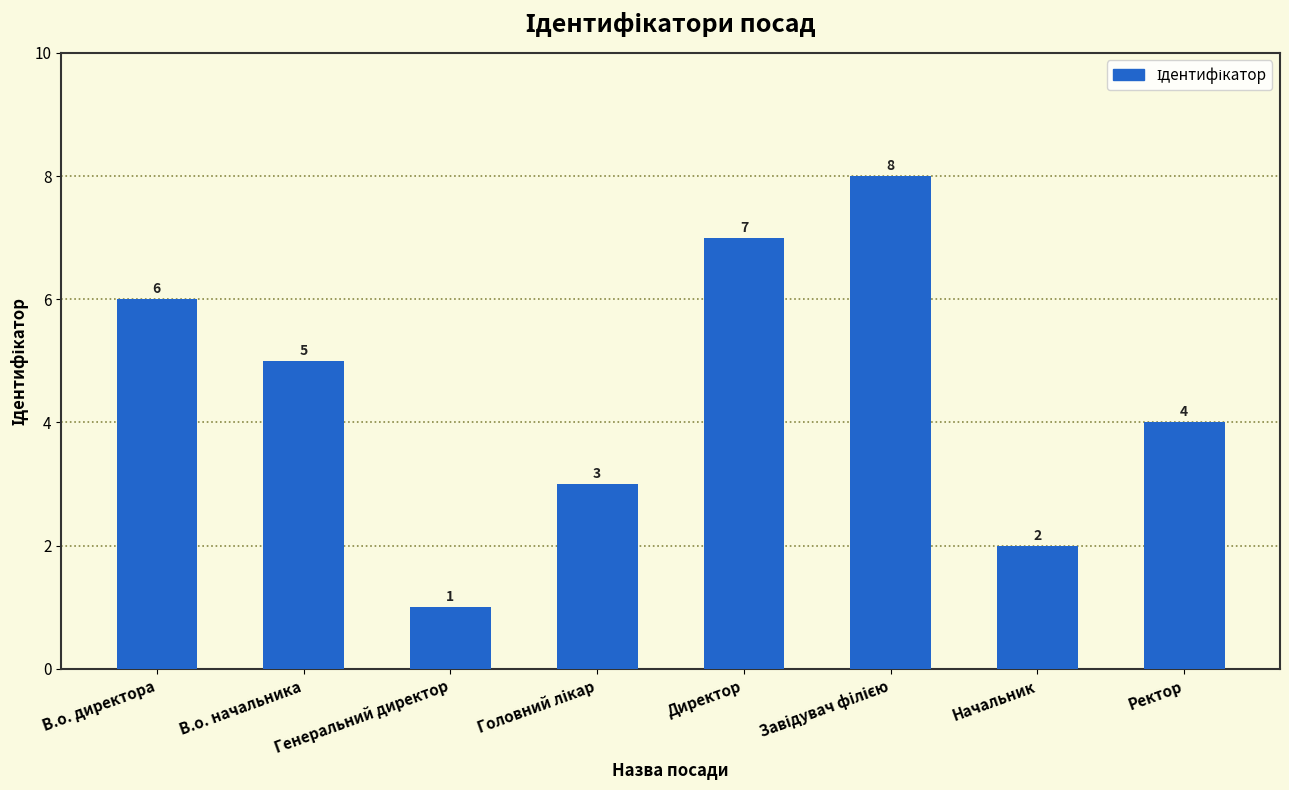

Which category has the lowest value across all series?

Генеральний директор